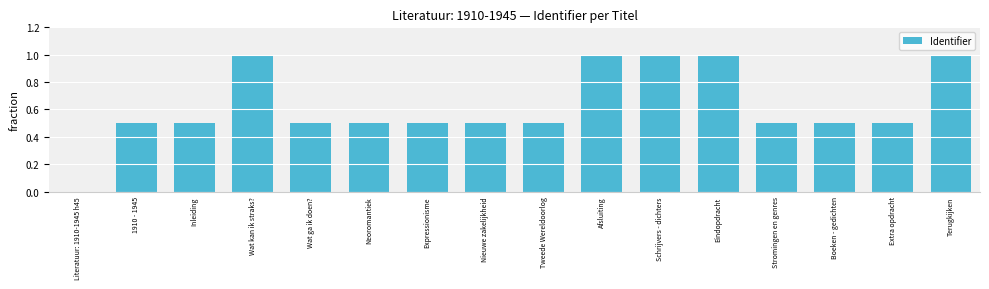

What is the sum of the values at Schrijvers - dichters and Nieuwe zakelijkheid?

1.5